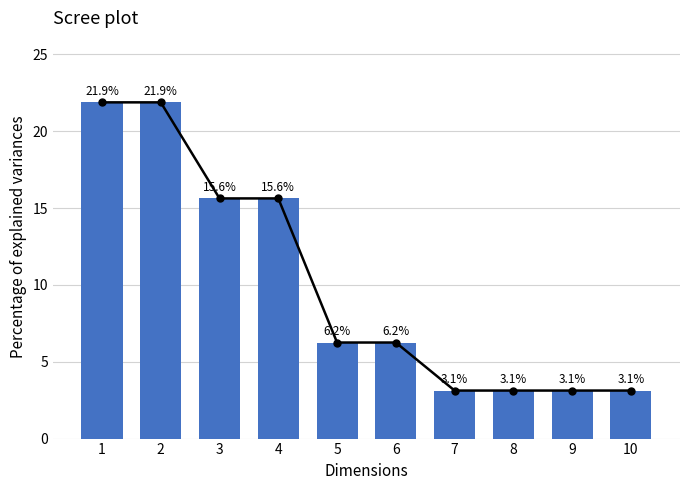

Are the bars horizontal?

No